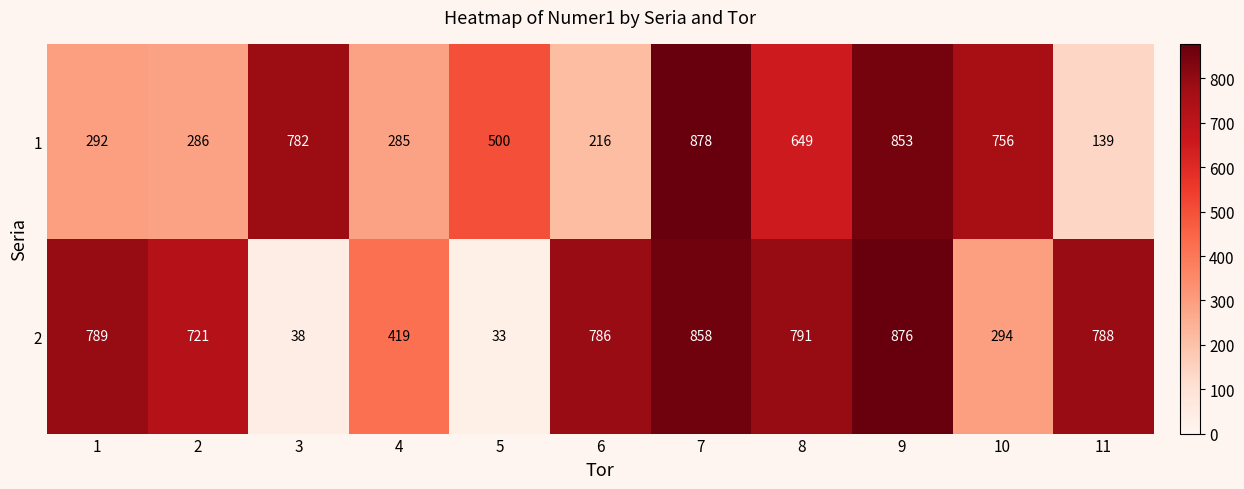

What is the total value across all series at 1?

1081